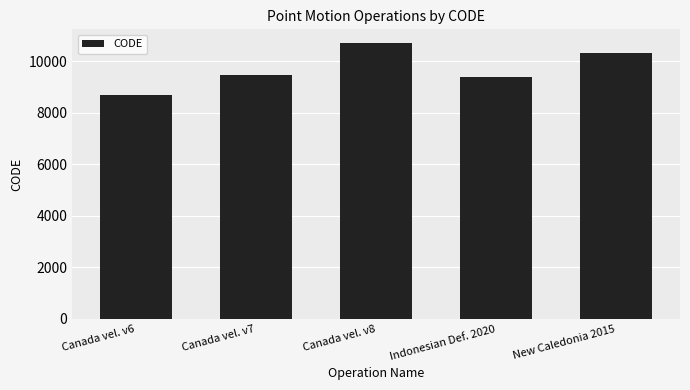

The value at New Caledonia 2015 is 16075. True or false?

False